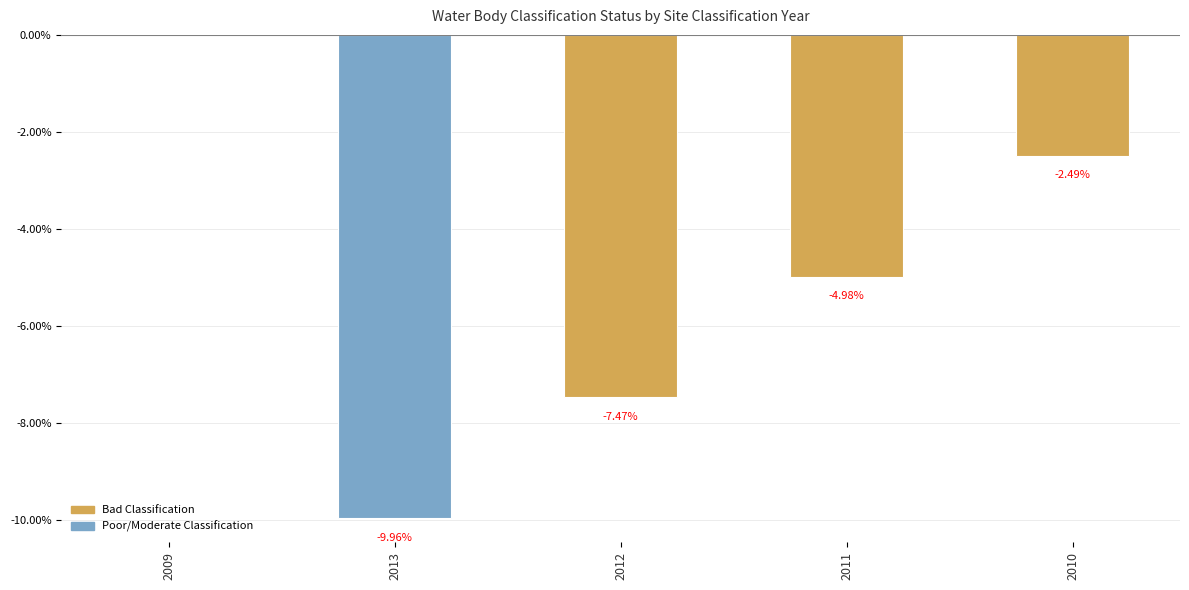

What is the difference between the values at 2010 and 2013?

7.5